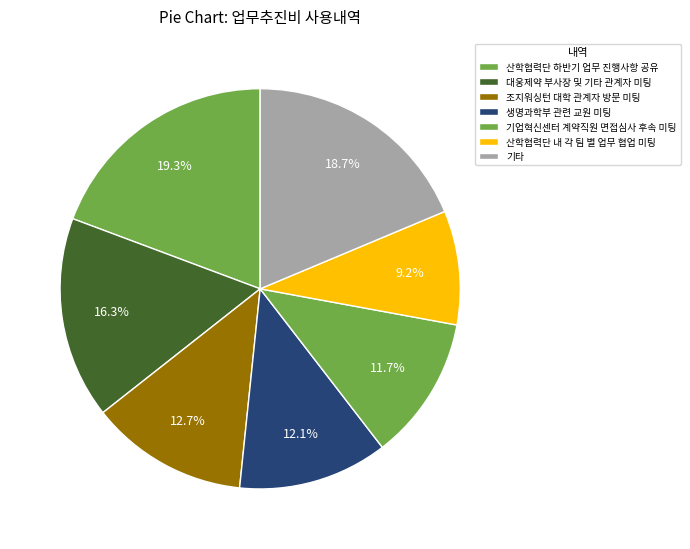

Is there any slice that represents more than half of the pie?

No